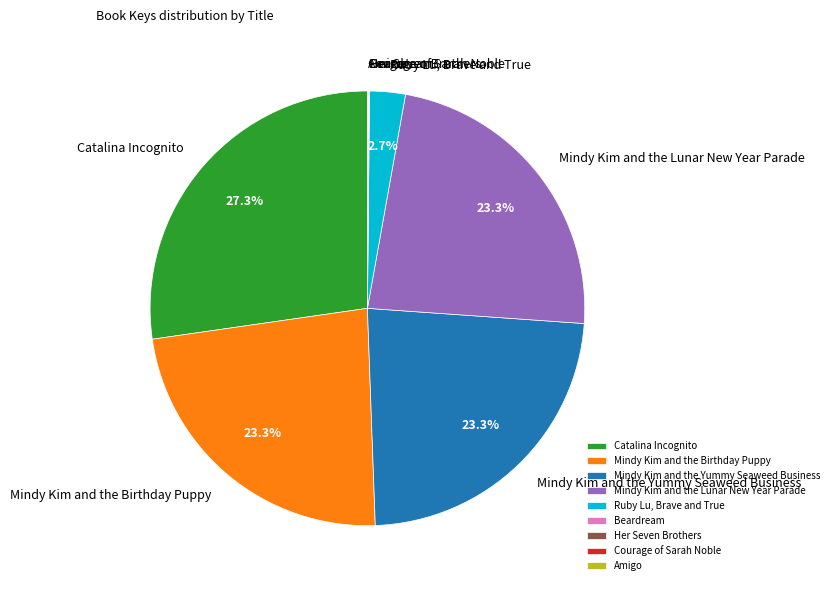

Approximately how many times larger is the value at Mindy Kim and the Yummy Seaweed Business compared to Mindy Kim and the Lunar New Year Parade?

1.0